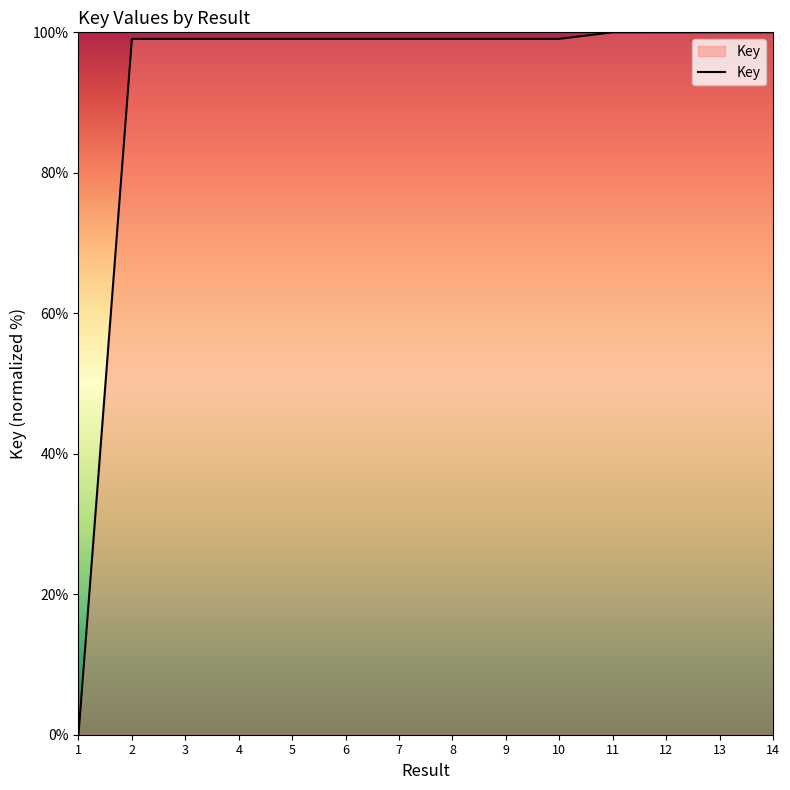

True or false: there are more than 0 points higher than both neighbors.

True